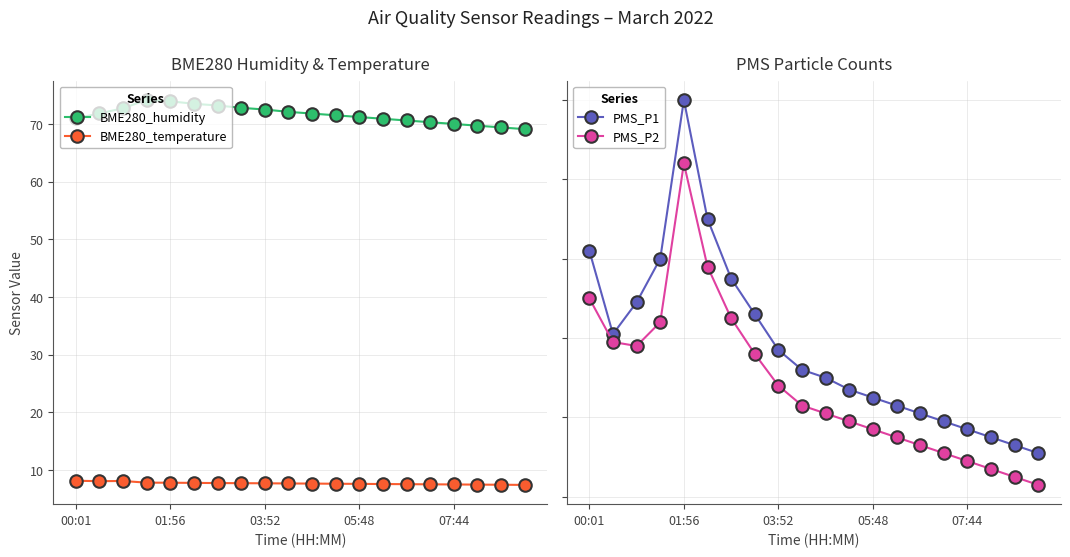

True or false: BME280_temperature and BME280_humidity cross at least once.

False